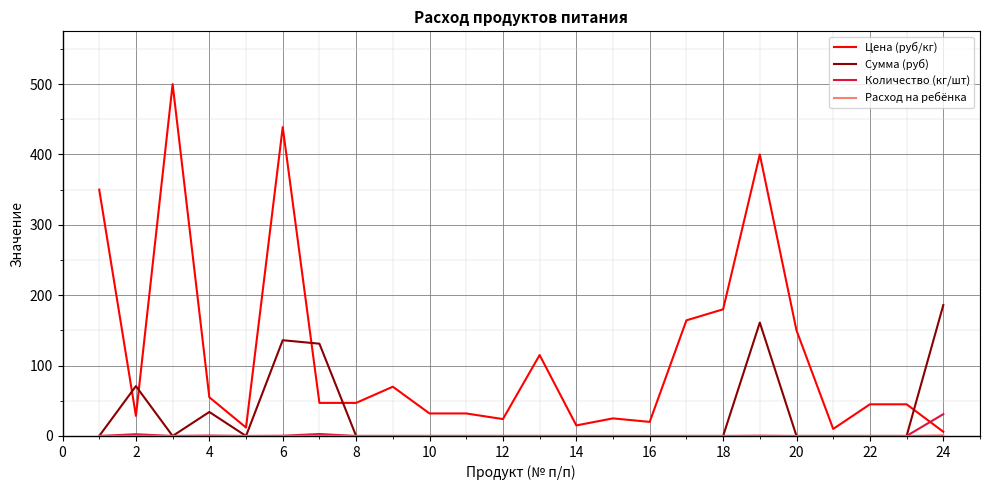

True or false: Цена (руб/кг) and Количество (кг/шт) intersect in this chart.

True